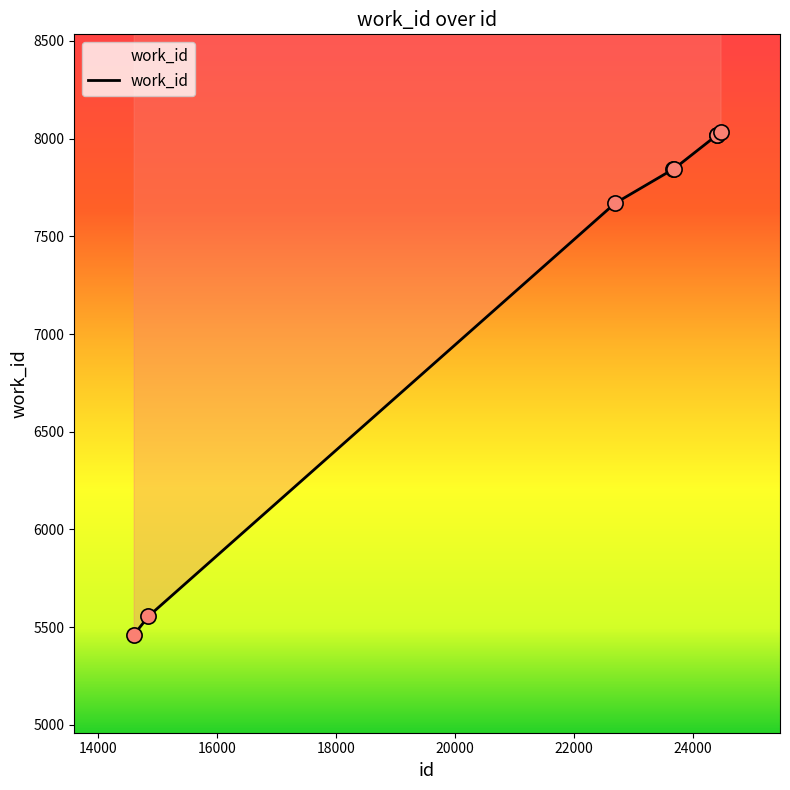

What is the change in value from 22688 to 24398?

+348